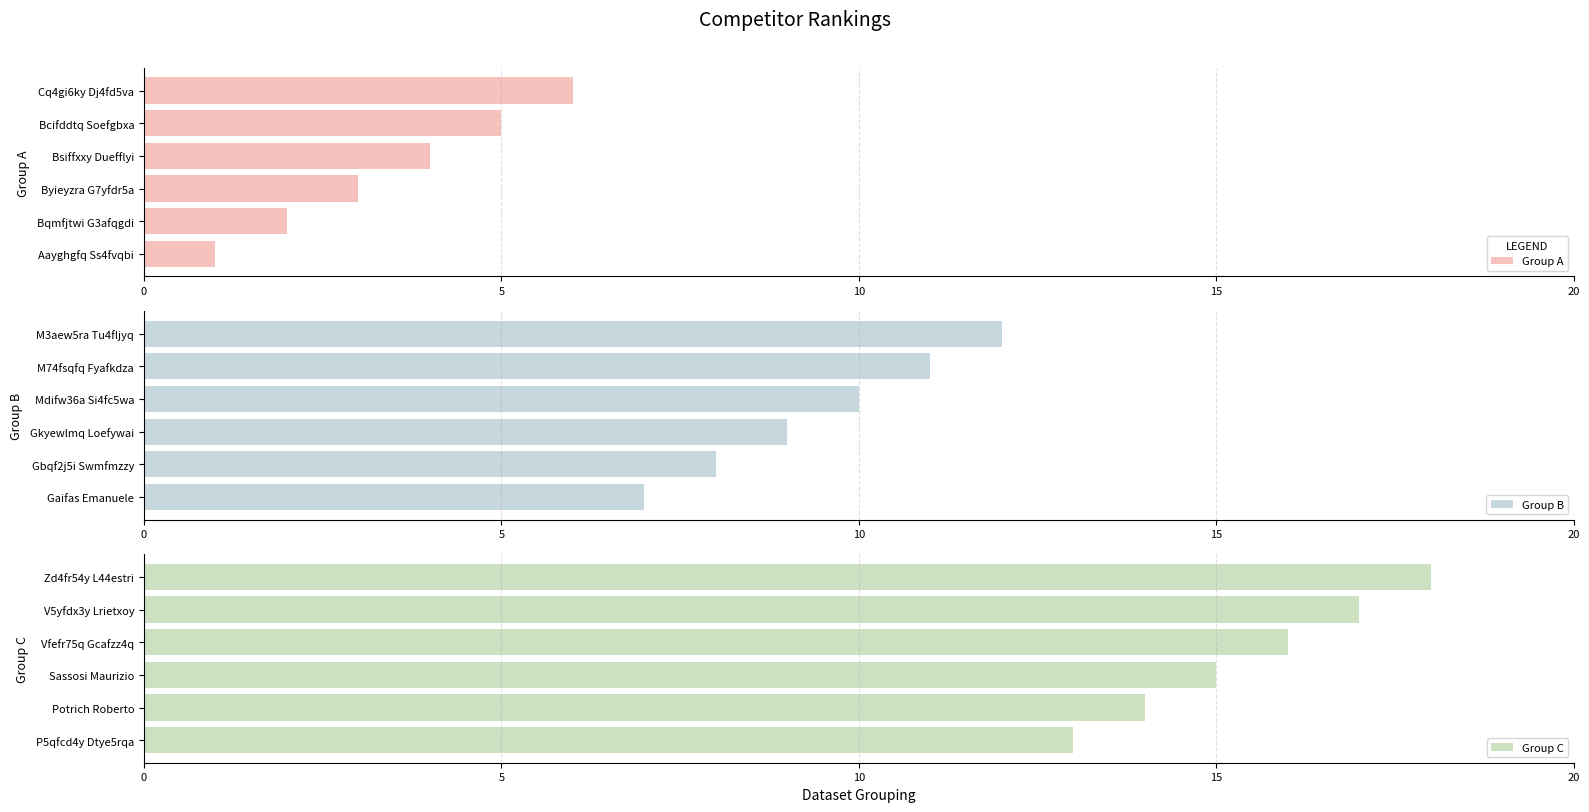

Rank the categories by Group A value from highest to lowest.

Cq4gi6ky Dj4fd5va, Bcifddtq Soefgbxa, Bsiffxxy Duefflyi, Byieyzra G7yfdr5a, Bqmfjtwi G3afqgdi, Aayghgfq Ss4fvqbi